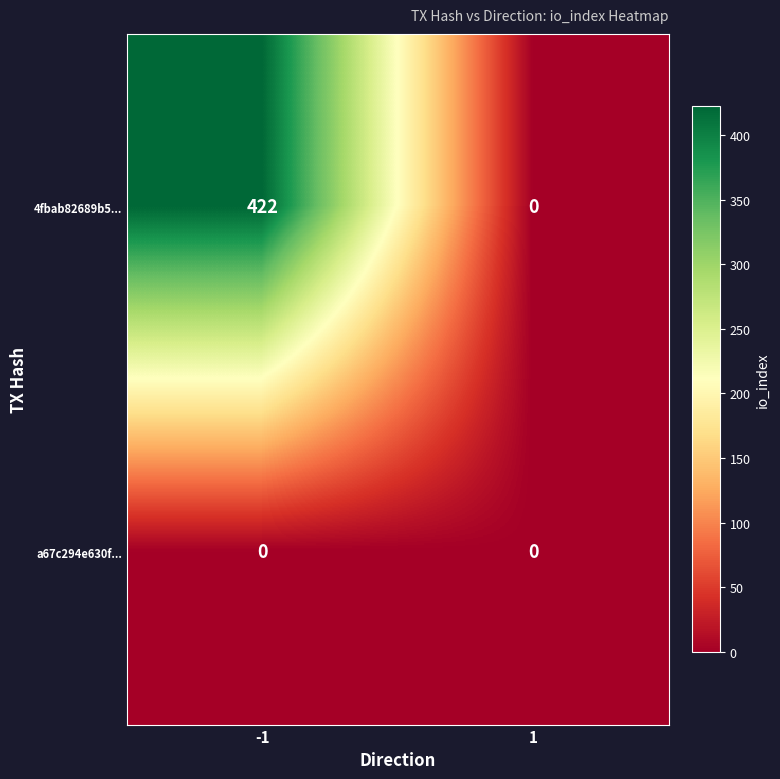

Between -1 and 1, which series saw the biggest shift?

4fbab82689b5...